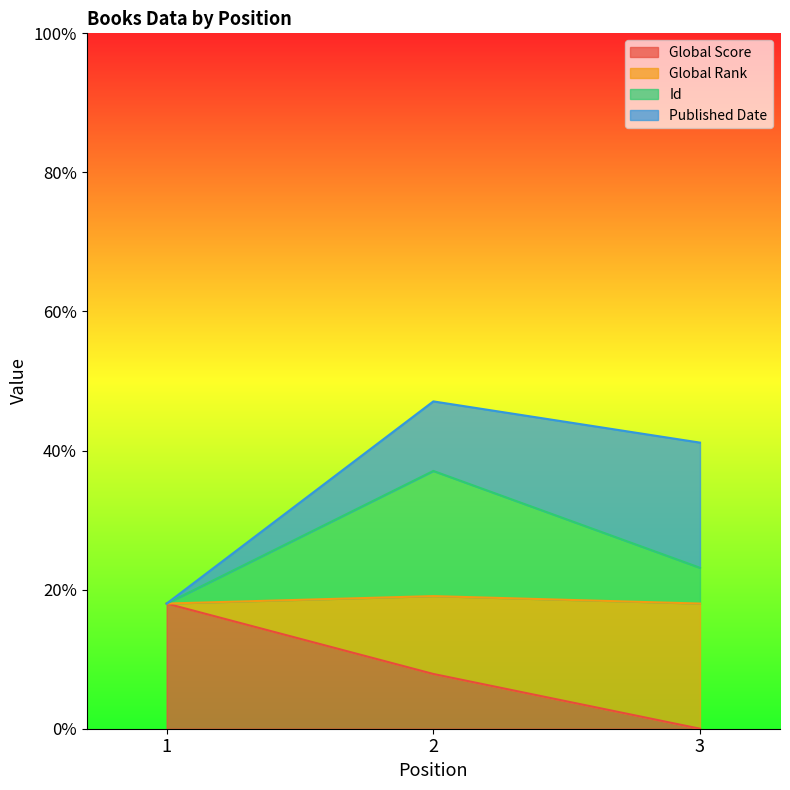

The Id series shows 37.1 at 2. True or false?

True